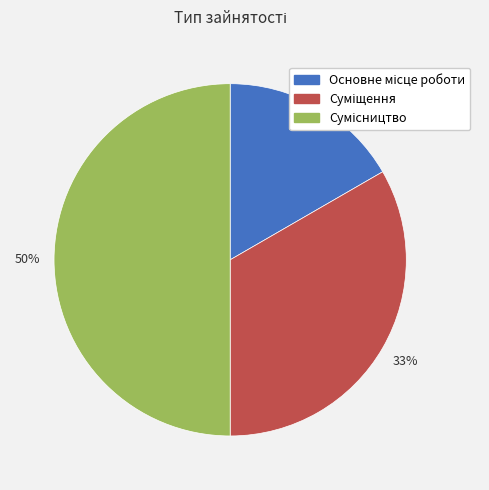

How many segments does this pie chart have?

3